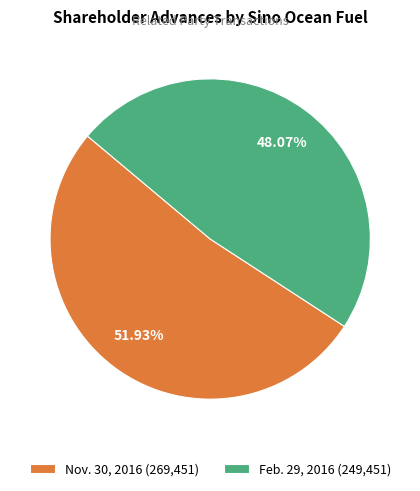

True or false: Nov. 30, 2016 accounts for 59% of the total.

False